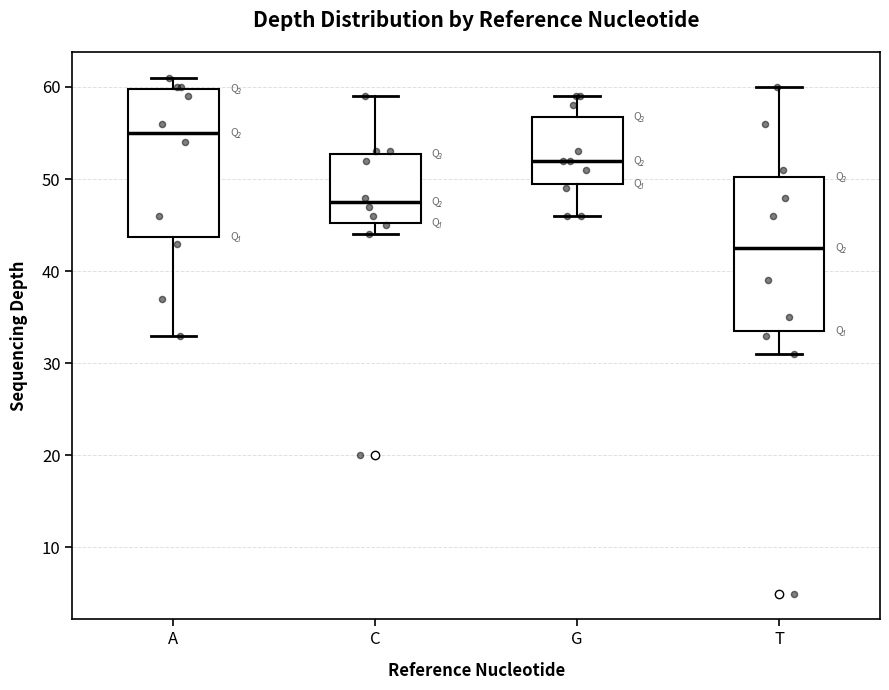

Reading left to right, transcribe this box plot: for each box, give where its median line is, the range the box spans, and where its two whiskers end, as read against the y-axis. The values are not printed on the chart, so give them approximately, as read against the axis.

A: median 55, box 44 to 60, whiskers 33 to 61
C: median 48, box 45 to 53, whiskers 44 to 59
G: median 52, box 50 to 57, whiskers 46 to 59
T: median 43, box 34 to 50, whiskers 31 to 60